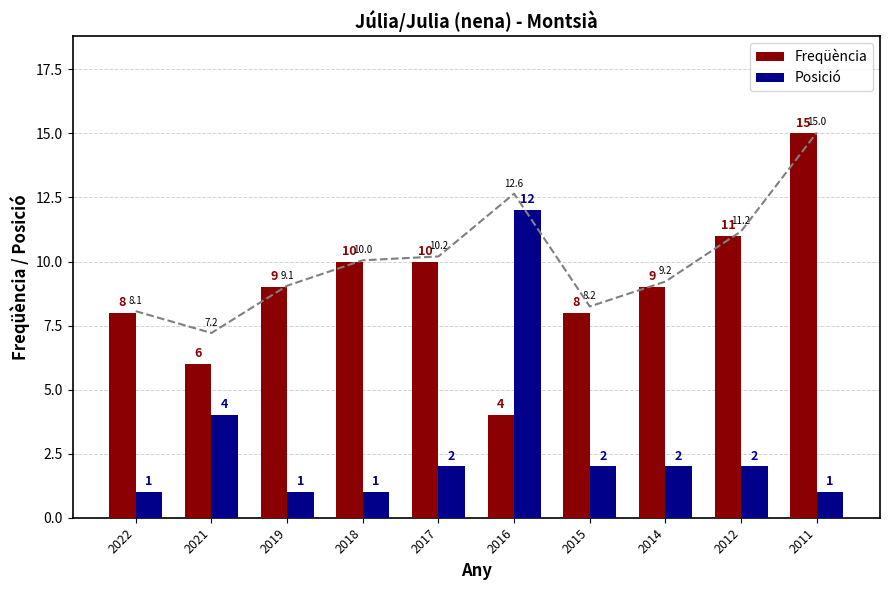

What is the smallest value displayed?

1